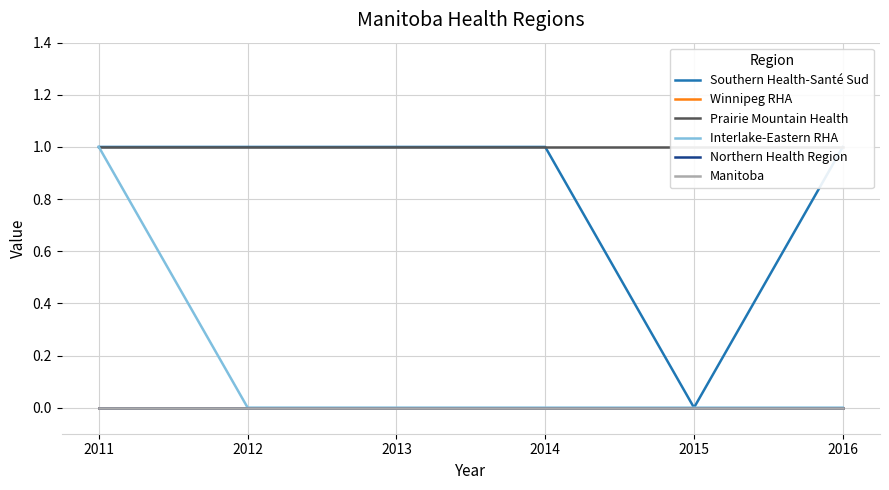

Rank the categories by Prairie Mountain Health value from lowest to highest.

2011, 2012, 2013, 2014, 2015, 2016